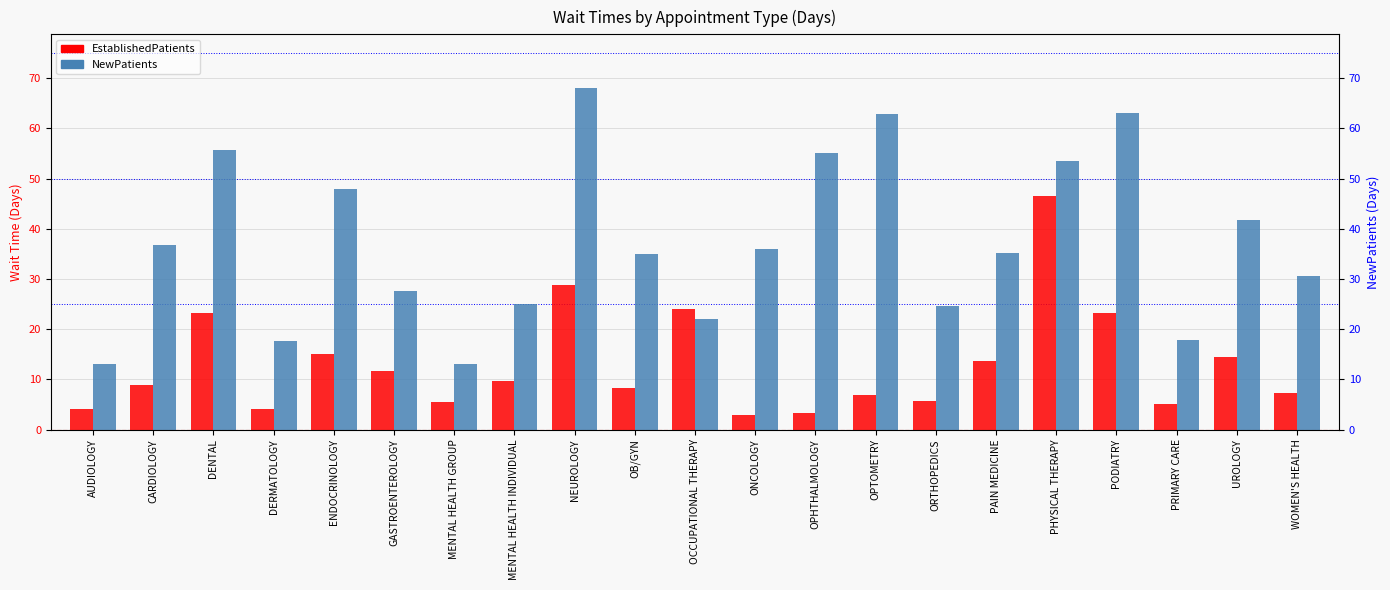

Which series has the largest total across all categories?

NewPatients